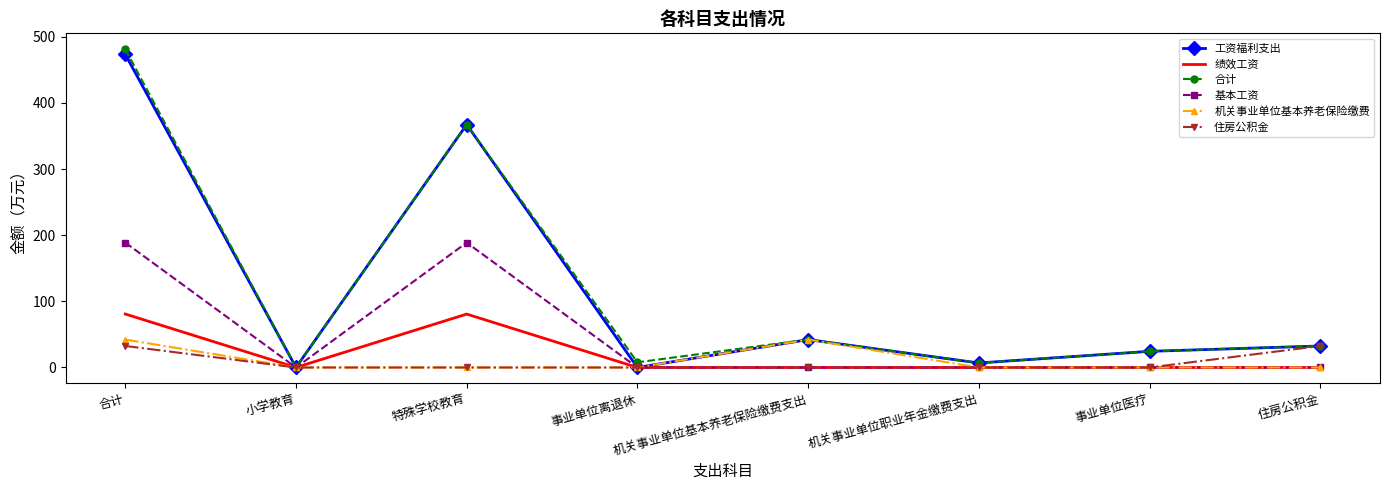

Is the value of 基本工资 at 小学教育 greater than the value of 合计 at 事业单位医疗?

No